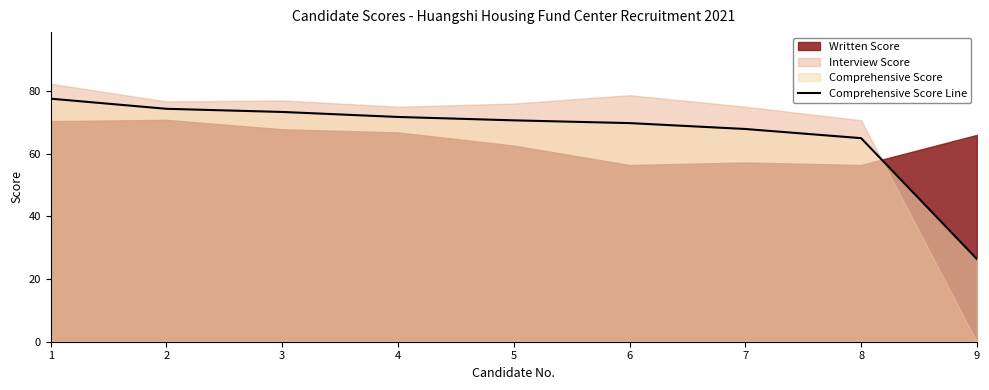

How many data points are above 70?

5